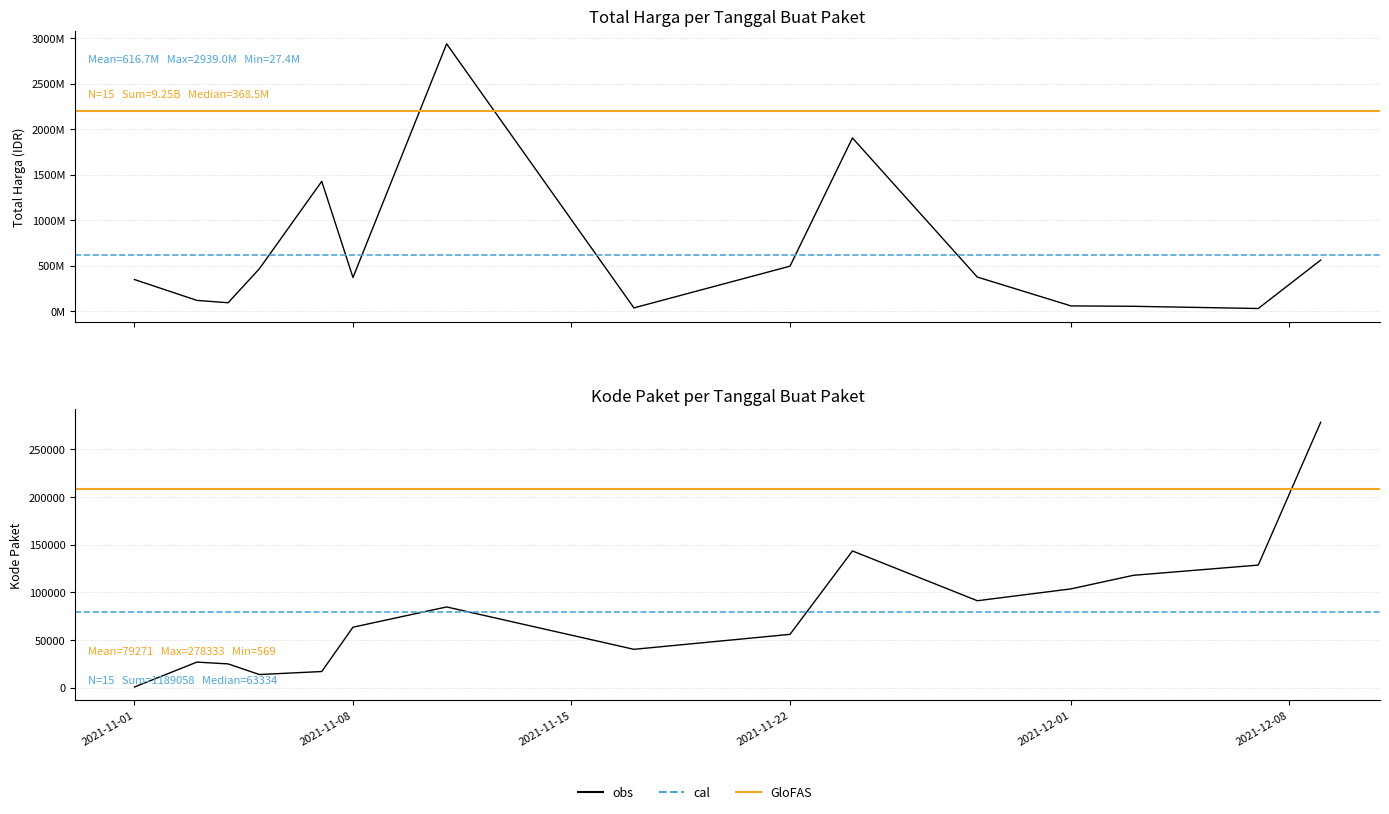

At which label does Total Harga first exceed 368515800?

2021-11-05